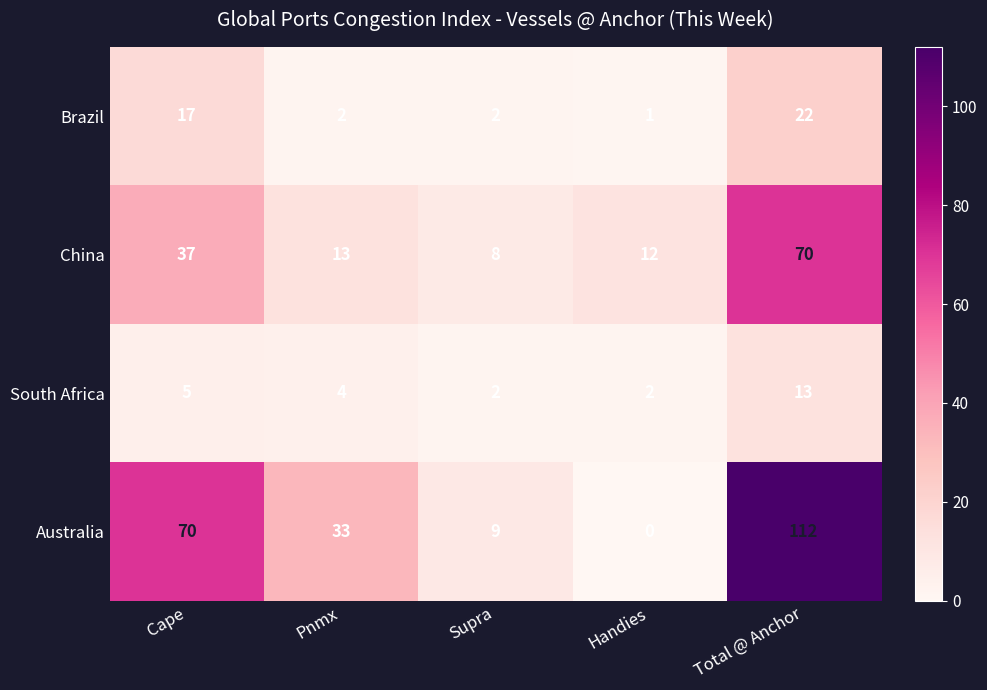

What value does the Australia series have at Pnmx, to the nearest 5?

35